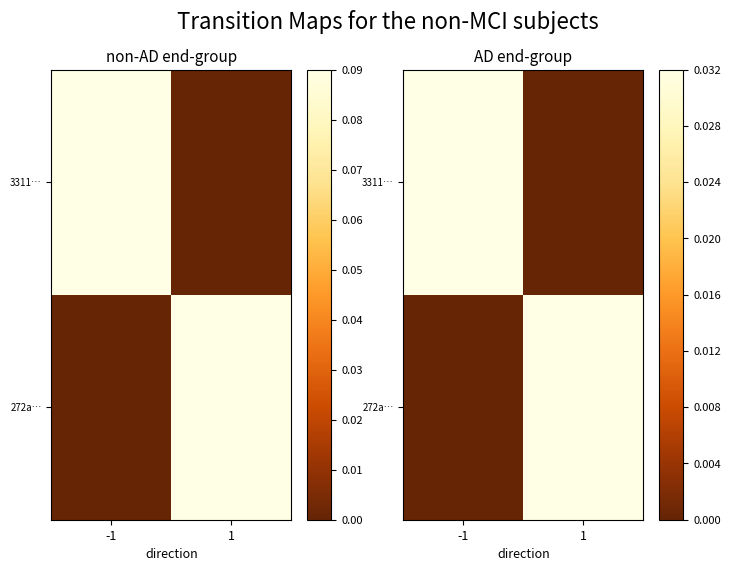

At which category does the chart reach its minimum across all series?

1